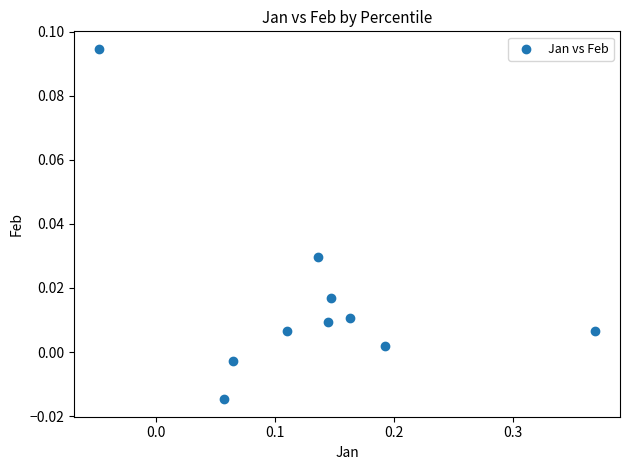

What is the range of X values (max minus min)?

0.4